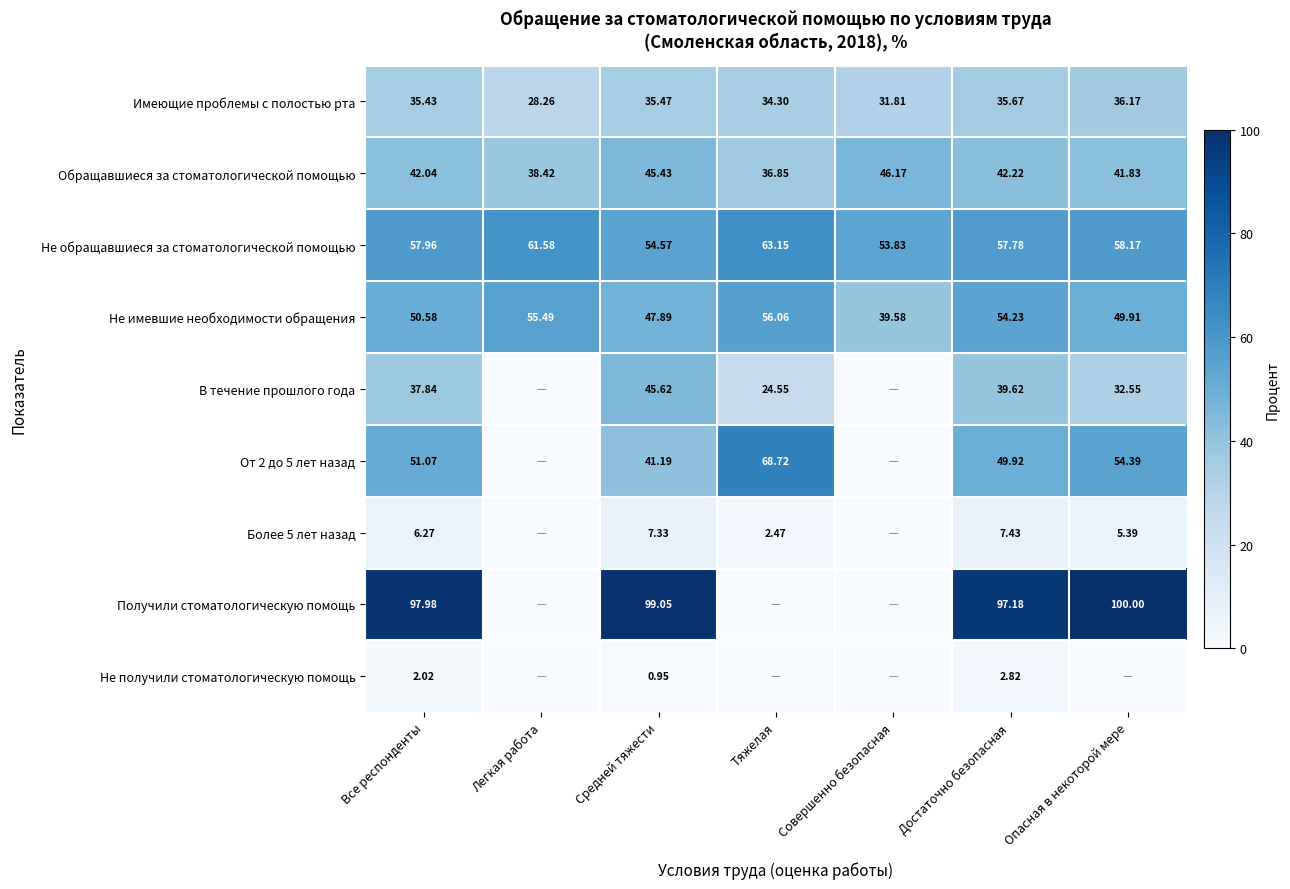

At which label does Не обращавшиеся за стоматологической помощью first exceed 57?

Все респонденты